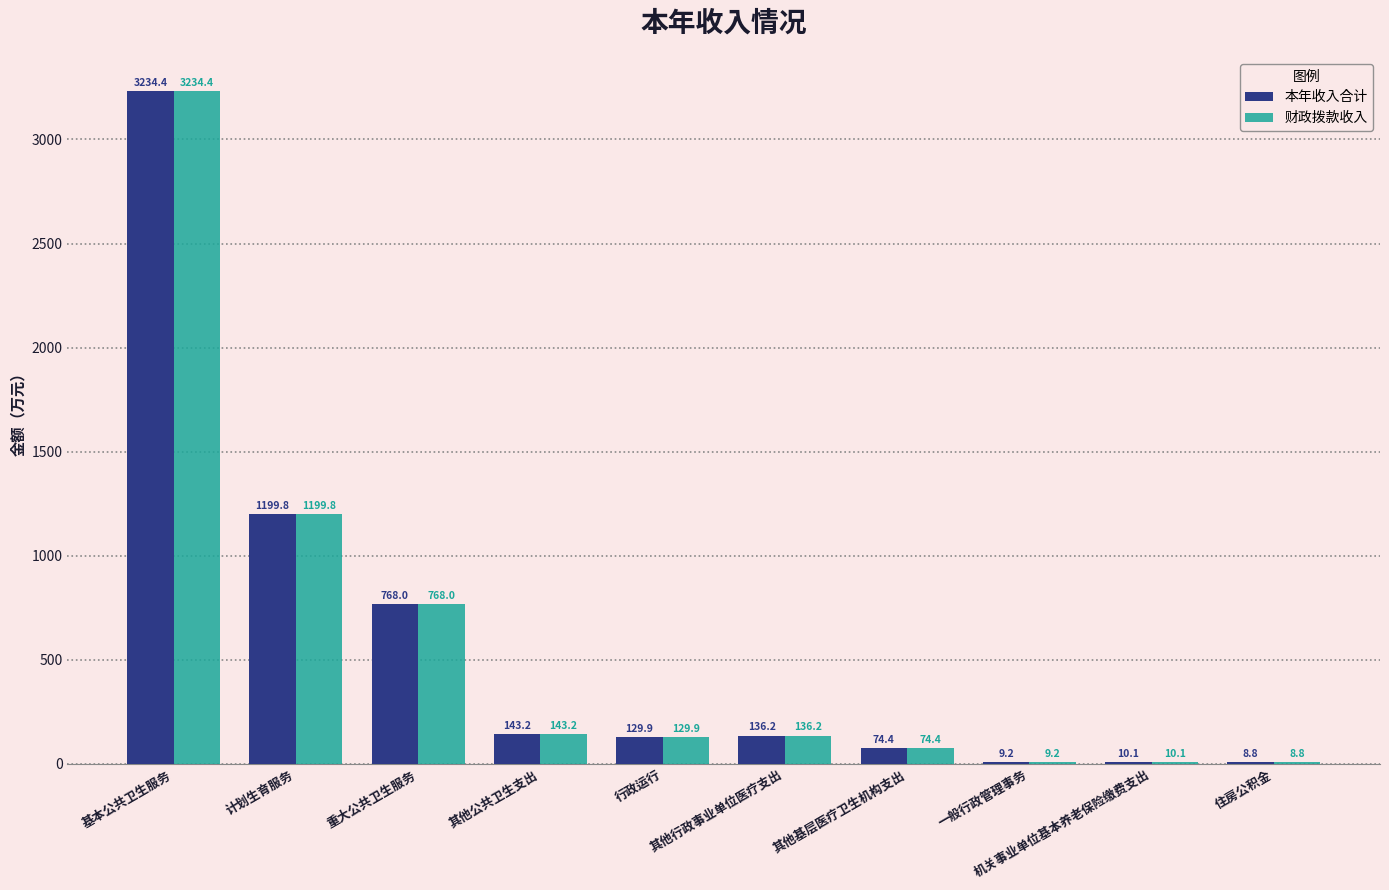

What is the greatest value displayed?

3234.4